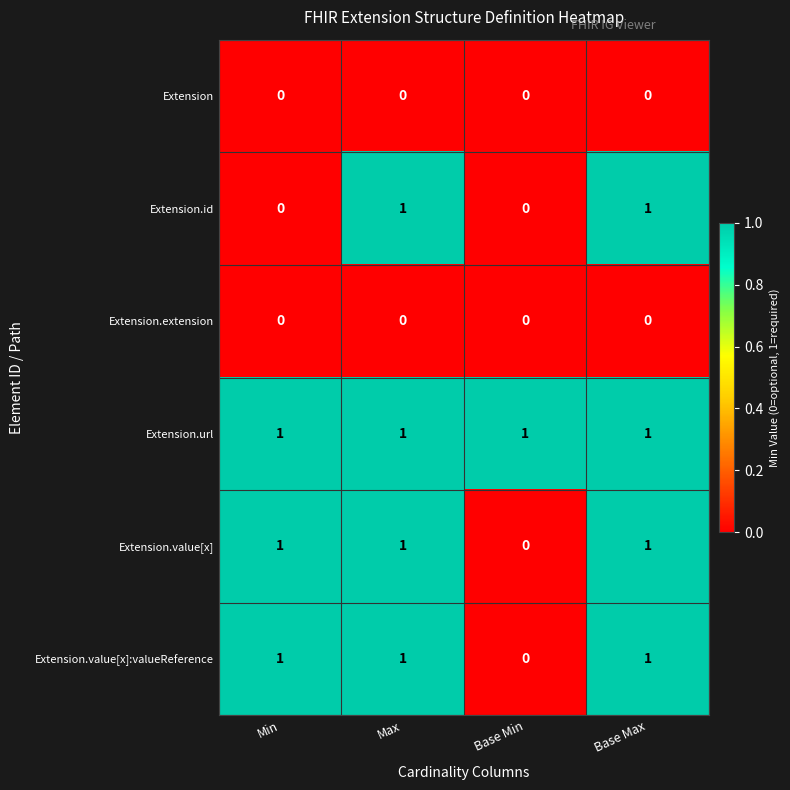

Reading left to right, transcribe all the data shown in this chart.

Extension: 0	0	0	0
Extension.id: 0	1	0	1
Extension.extension: 0	0	0	0
Extension.url: 1	1	1	1
Extension.value[x]: 1	1	0	1
Extension.value[x]:valueReference: 1	1	0	1